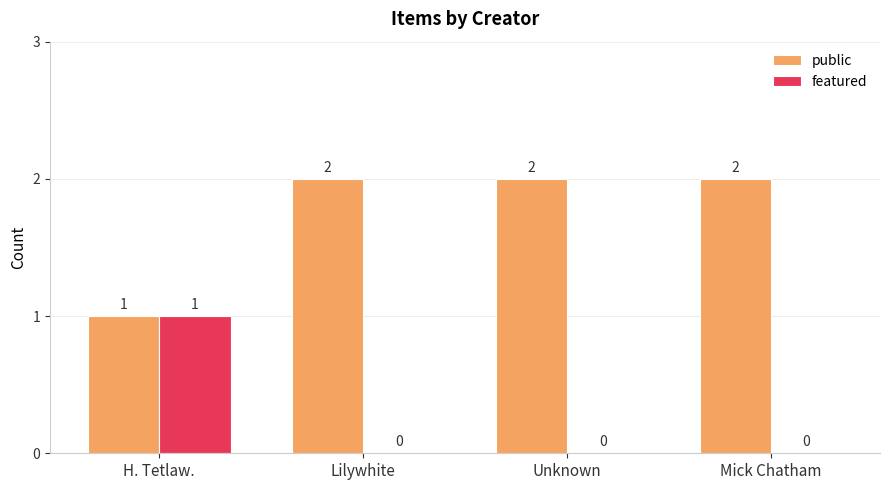

Reading left to right, transcribe all the data shown in this chart.

public: H. Tetlaw.=1	Lilywhite=2	Unknown=2	Mick Chatham=2
featured: H. Tetlaw.=1	Lilywhite=0	Unknown=0	Mick Chatham=0